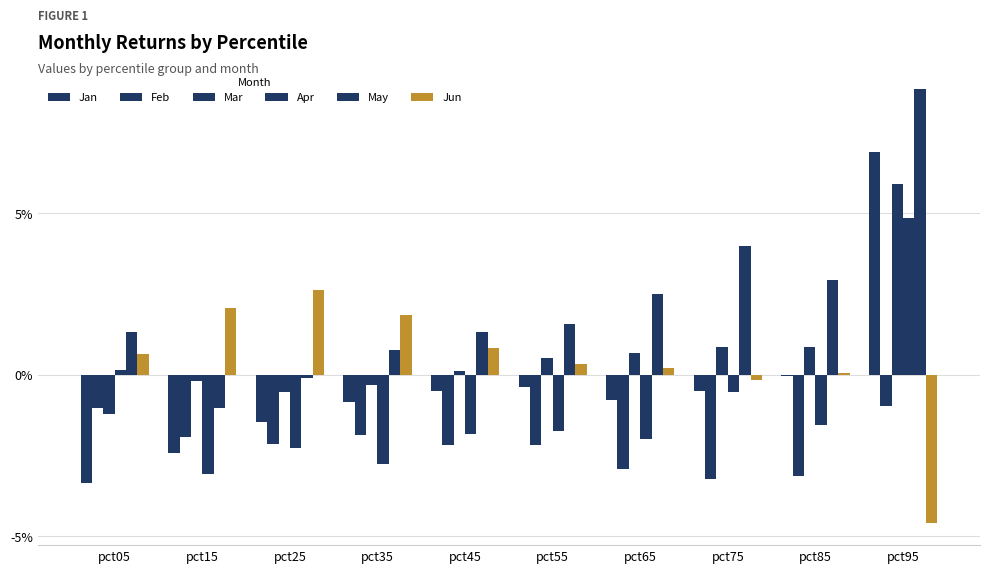

Which series has the widest spread of values?

Jan